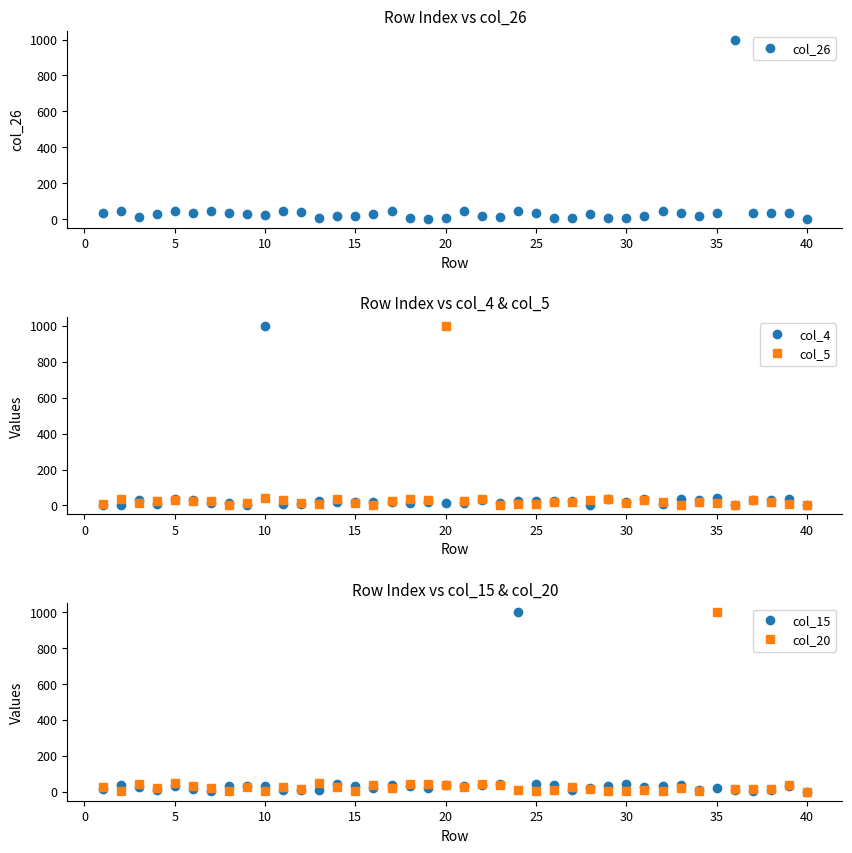

True or false: col_5 has more than 2 interior local peaks.

True